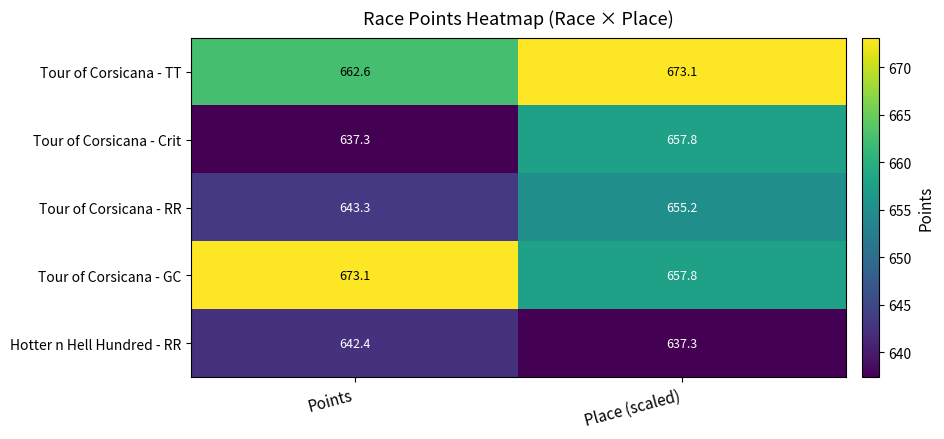

Where is Hotter n Hell Hundred - RR nearest to the value 639?

Place (scaled)